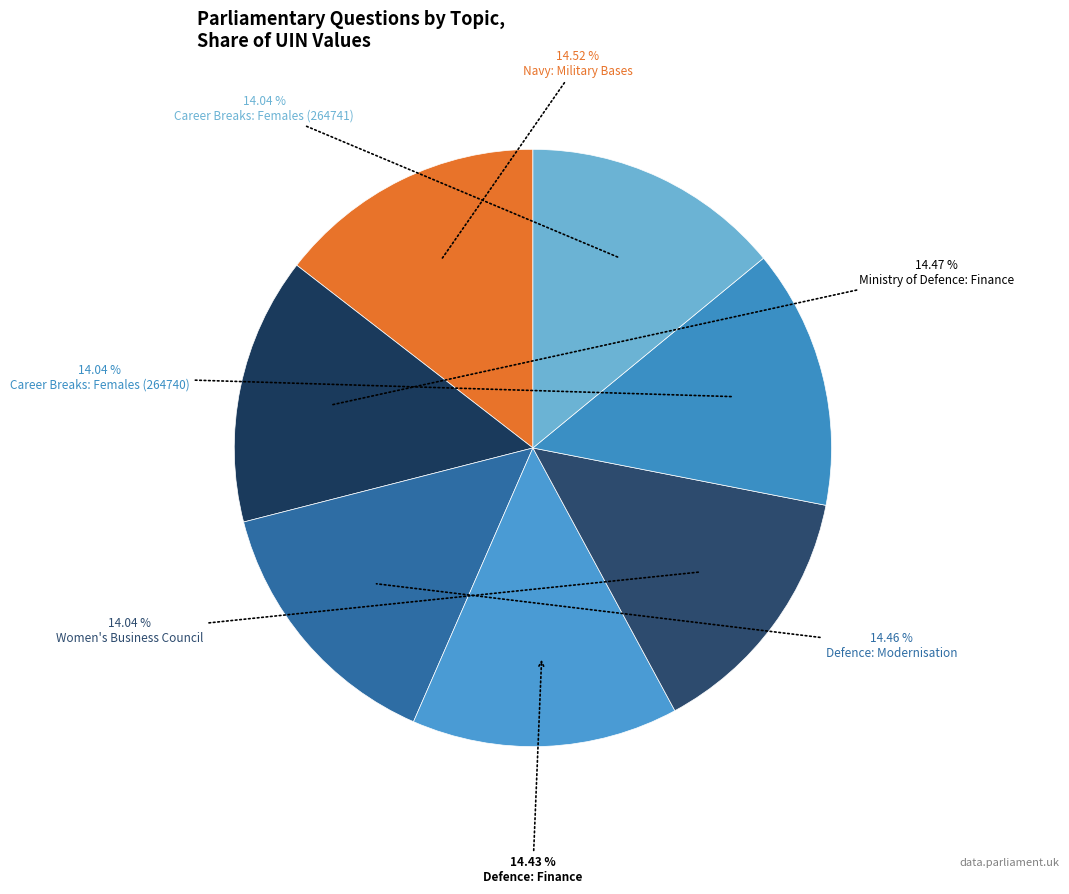

How much of the chart is everything except Defence: Modernisation?

85.5%